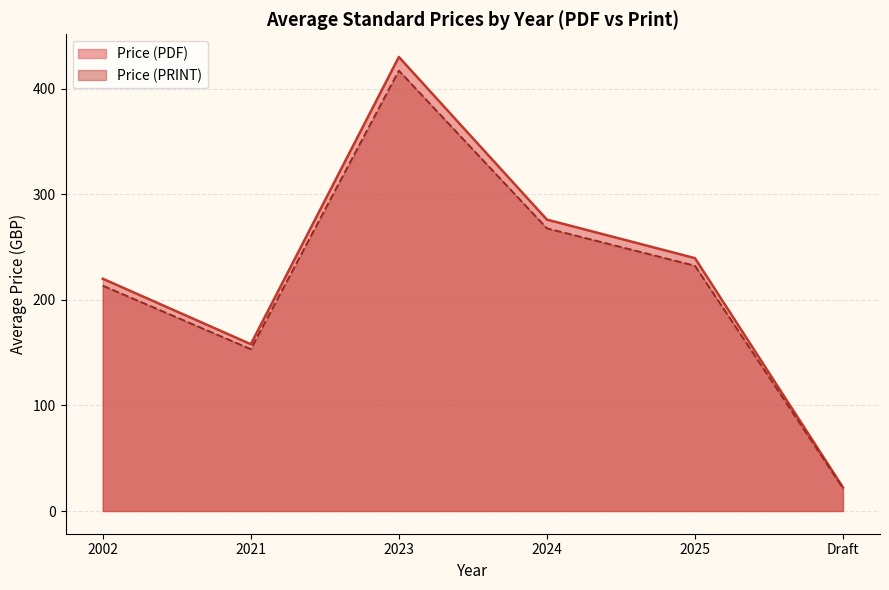

At how many categories does at least one series exceed 375?

1